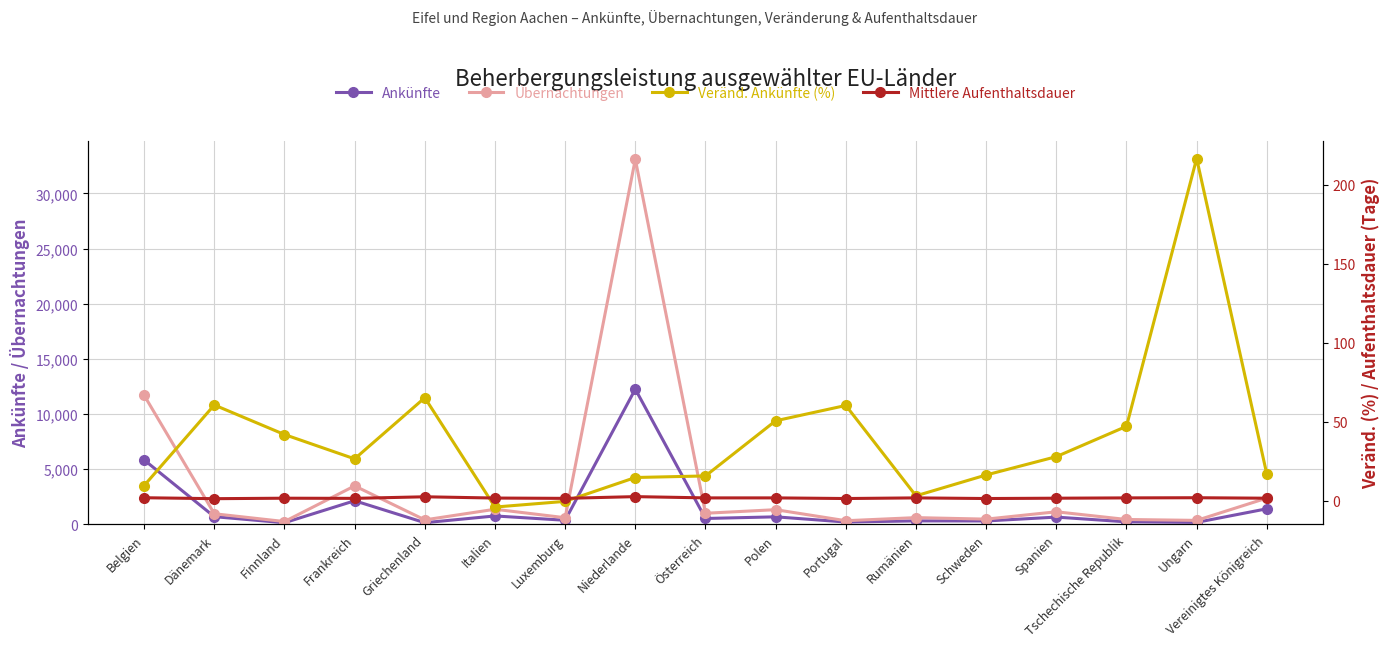

What is the label of the 10th point from the right?

Niederlande